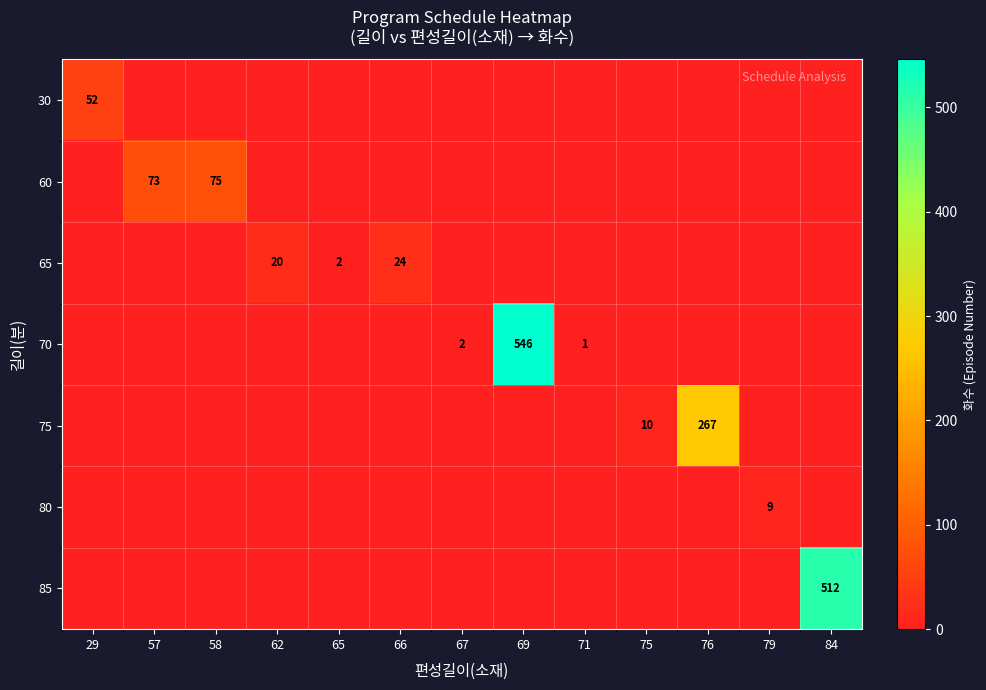

The 75 series shows 76 at 76. True or false?

False